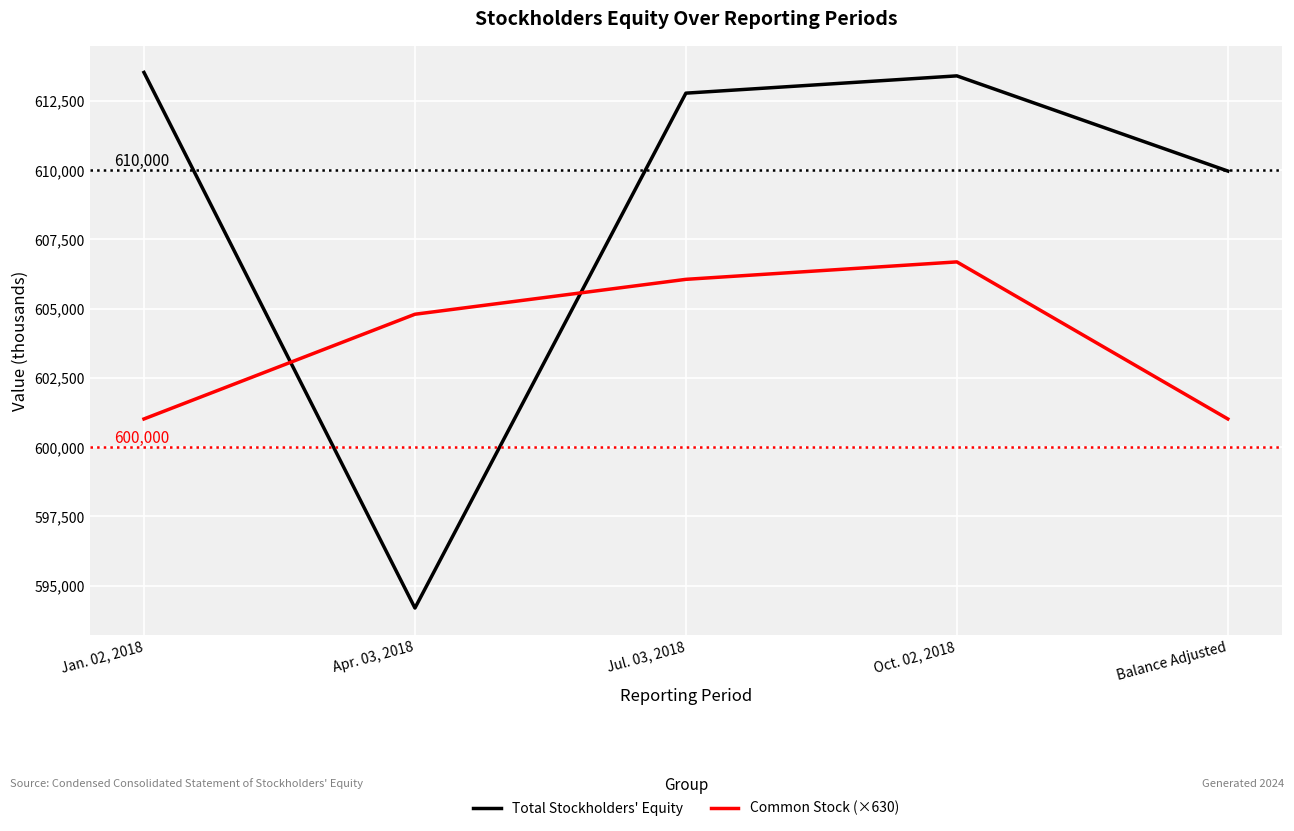

At which category does Total Stockholders' Equity reach its first local peak?

Oct. 02, 2018